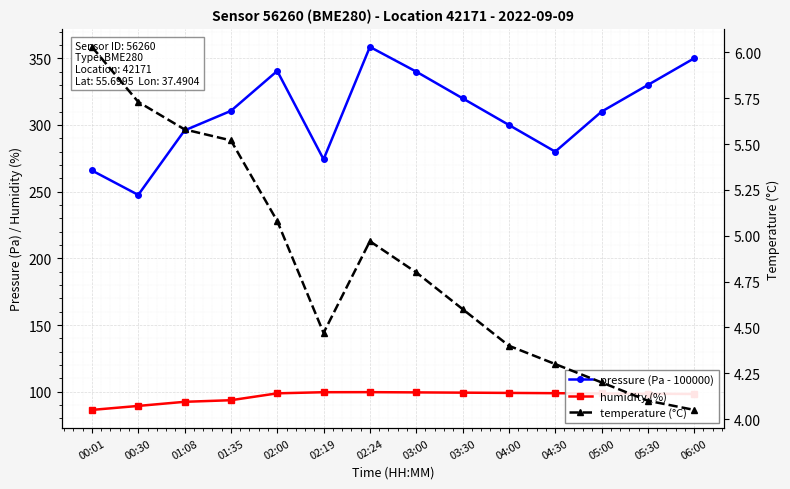

What is the label of the 12th point from the right?

01:08